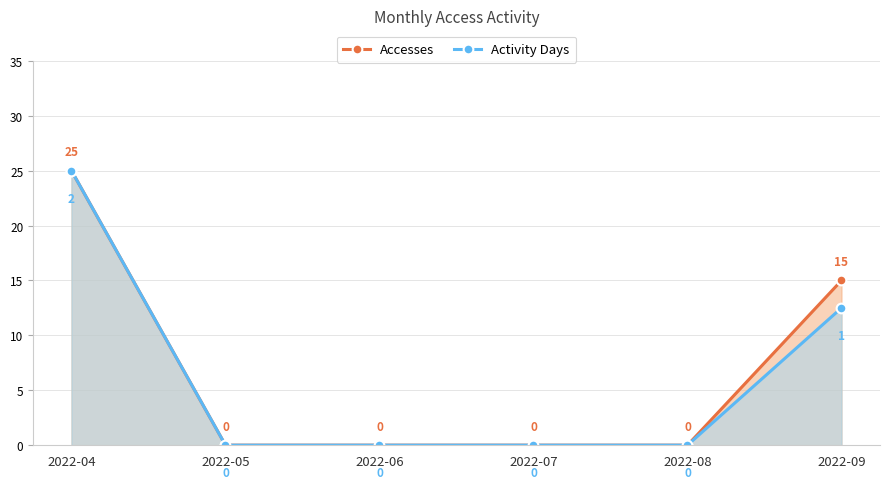

The value of Accesses at 2022-05 is 0.0. True or false?

True